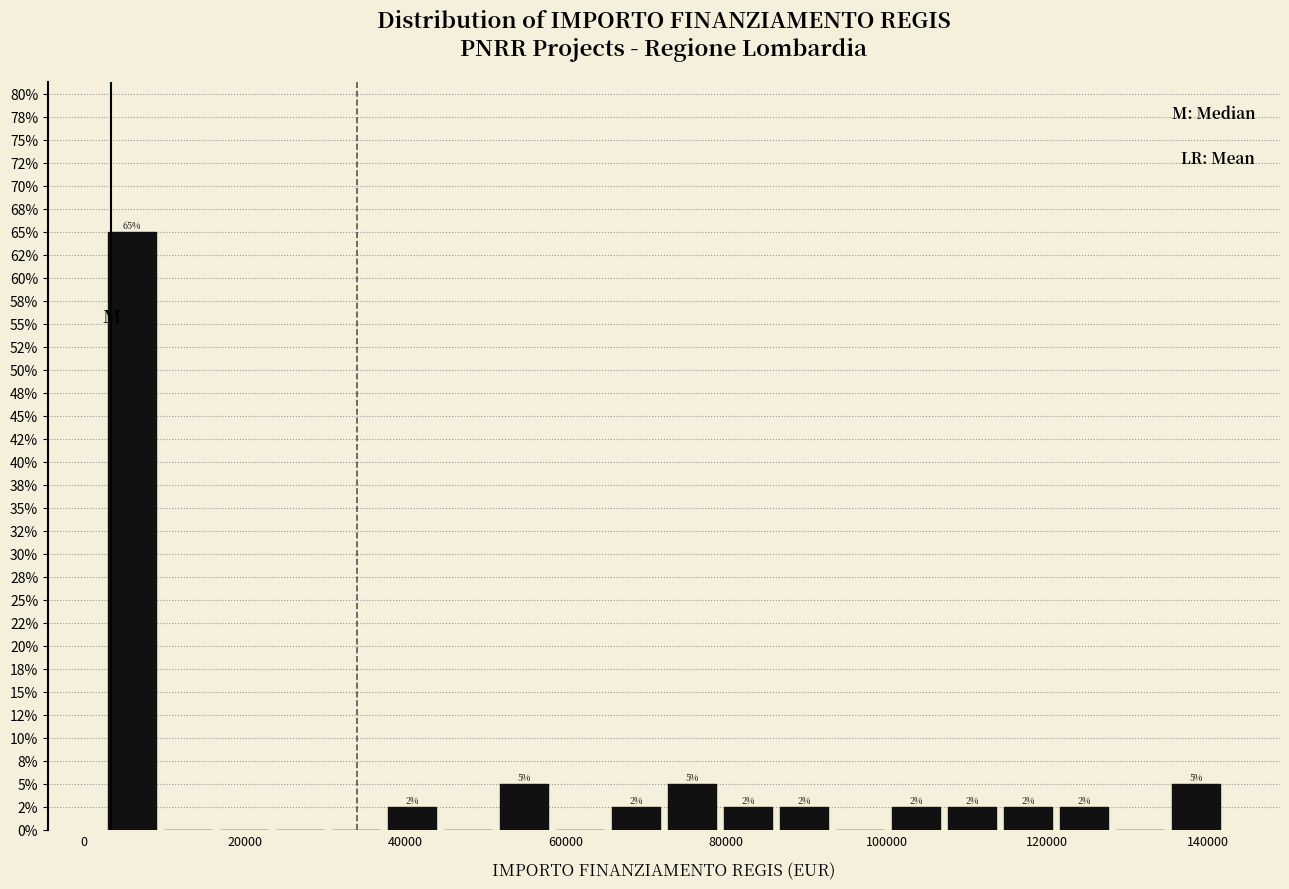

Around what value on the x-axis is the tallest bar? Give the approximate position of its centre, as read against the axis.

6000